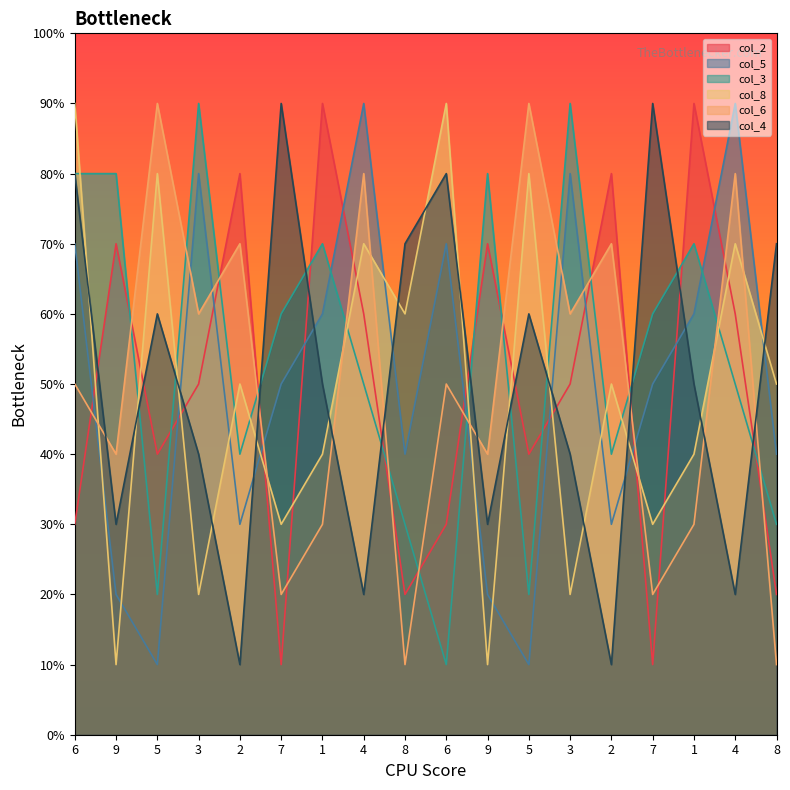

What is the sum of the col_6 values at 4 and 1?

11